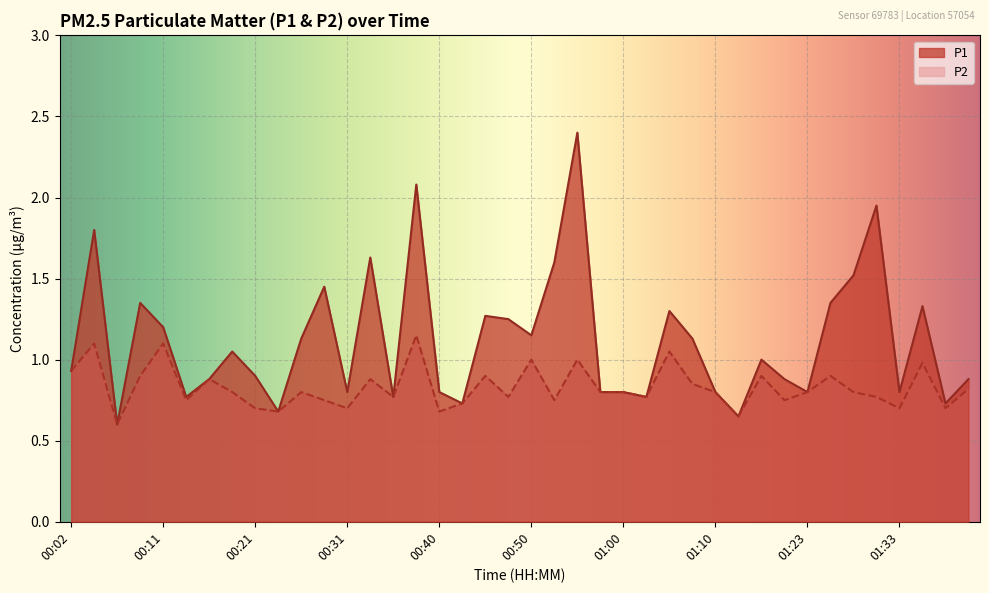

At 00:28, list the series in order from largest to smallest.

P1, P2